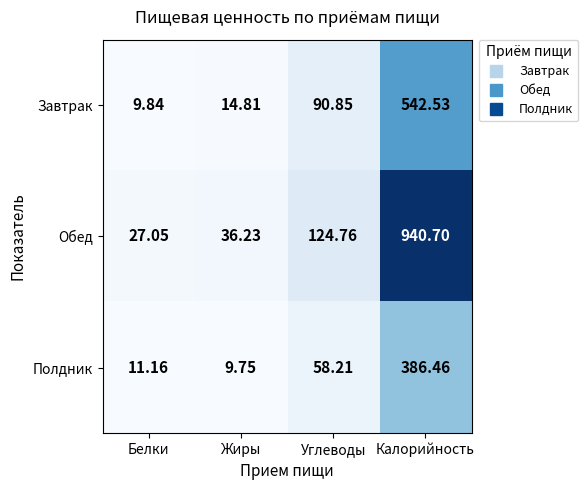

At which category does the chart reach its peak across all series?

Калорийность